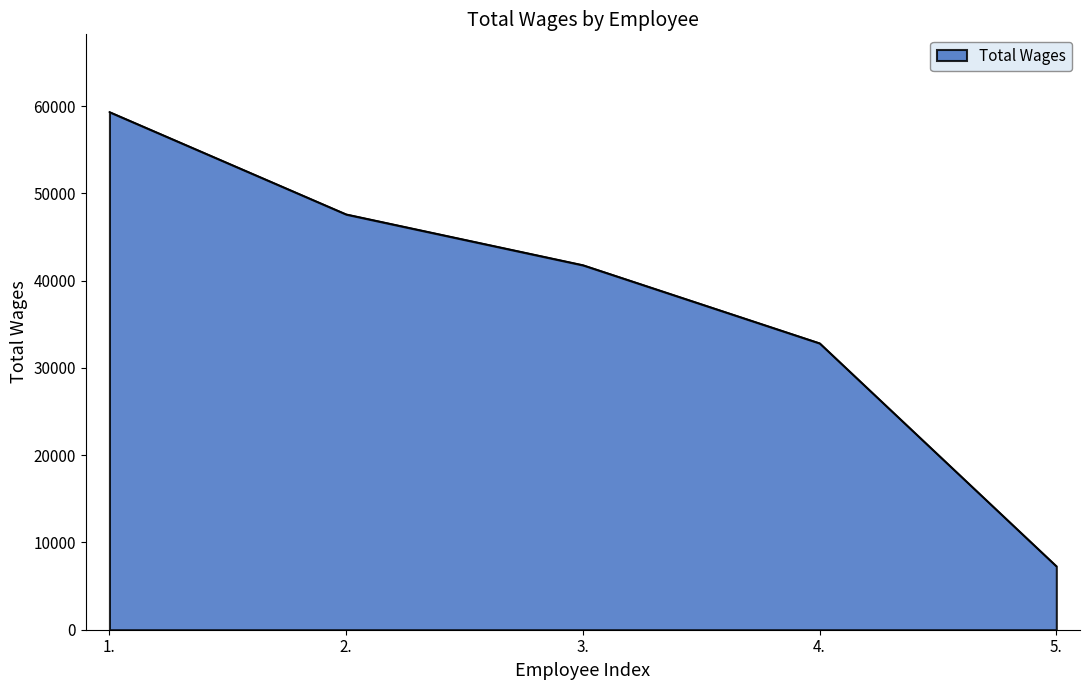

What is the sum of all values?

188782